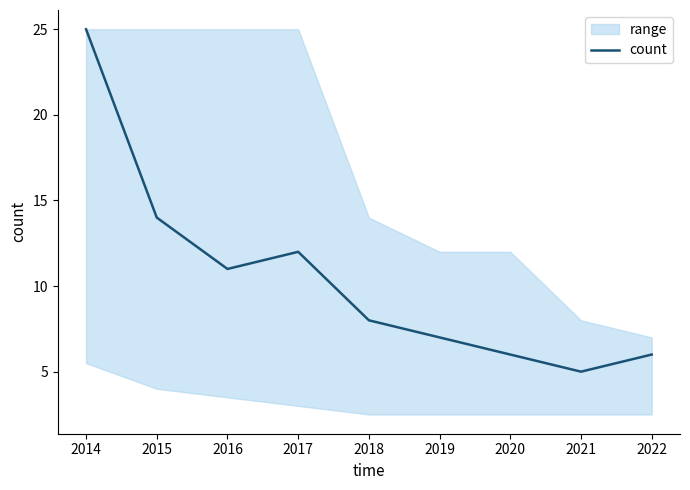

Is this an area chart (filled region under the line)?

No